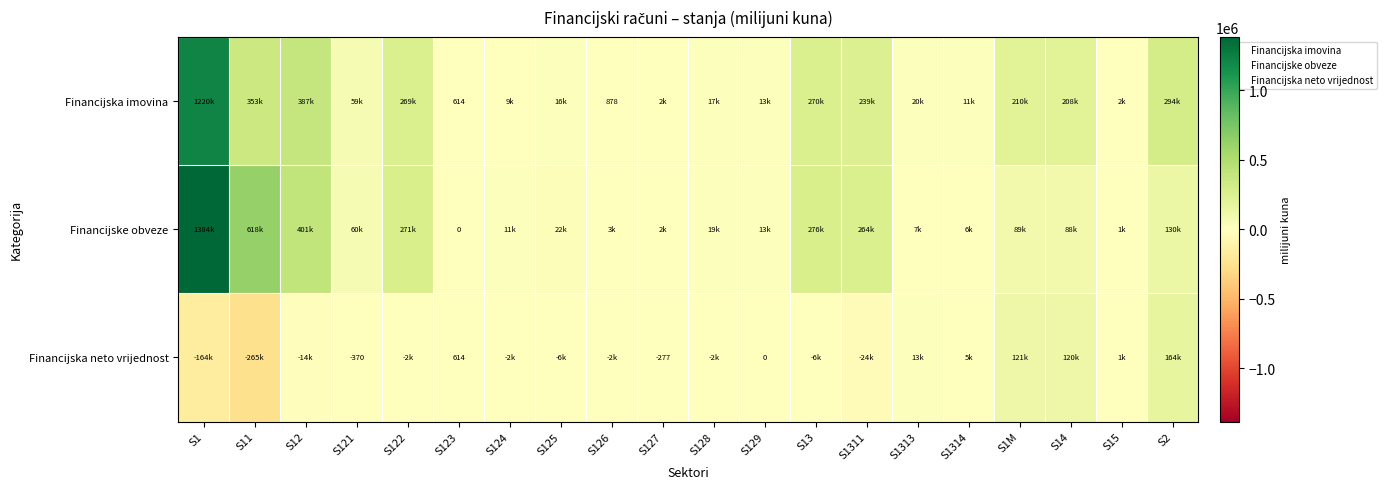

What is the sum of all Financijska imovina values?

3601437.0